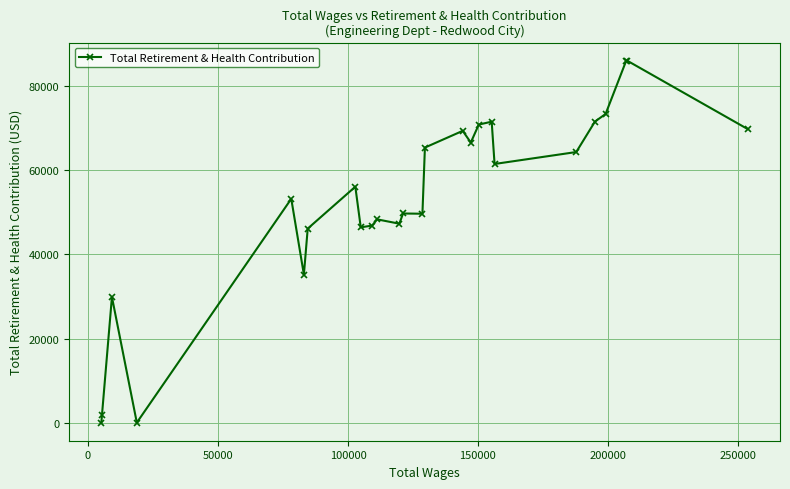

True or false: the data has more than 1 interior local peaks.

True